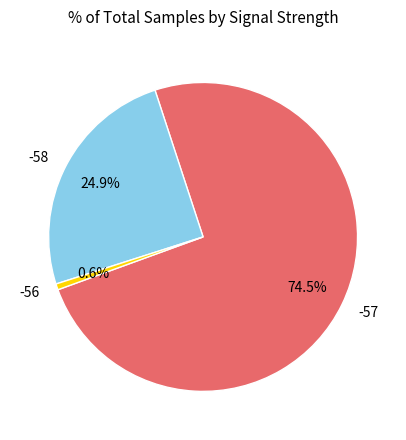

Between -57 and -58, which is larger?

-57